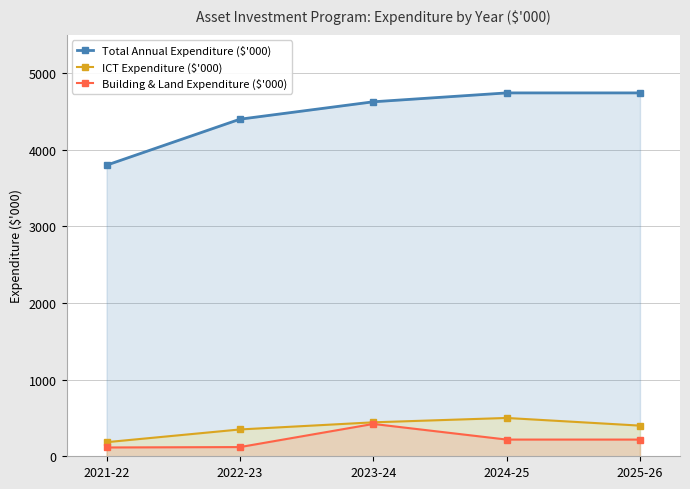

What is the difference between the maximum and second lowest values in the Total Annual Expenditure ($'000) series?

343